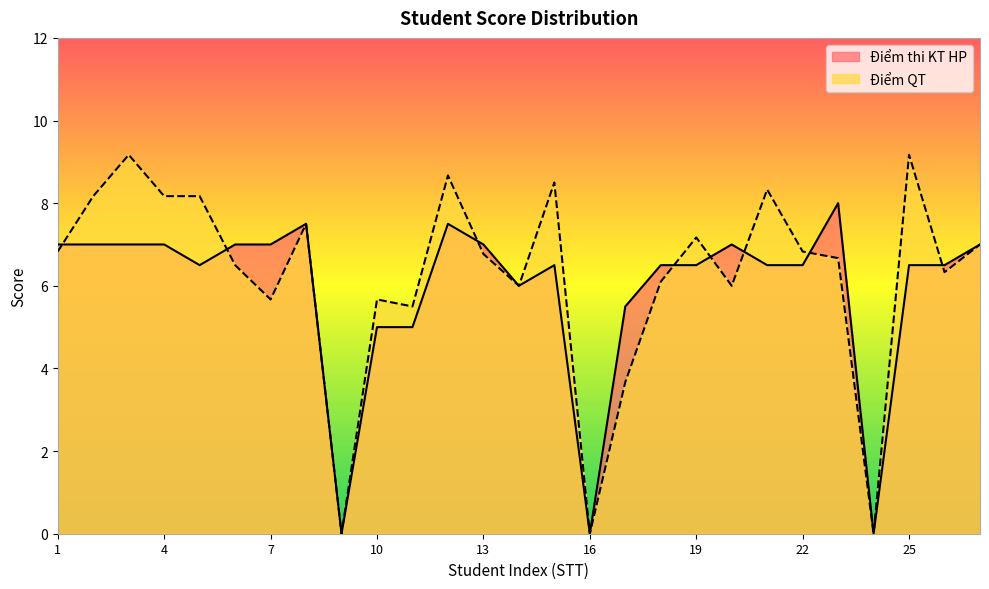

In Điểm QT, how many points are higher than both neighbors (excluding endpoints)?

8